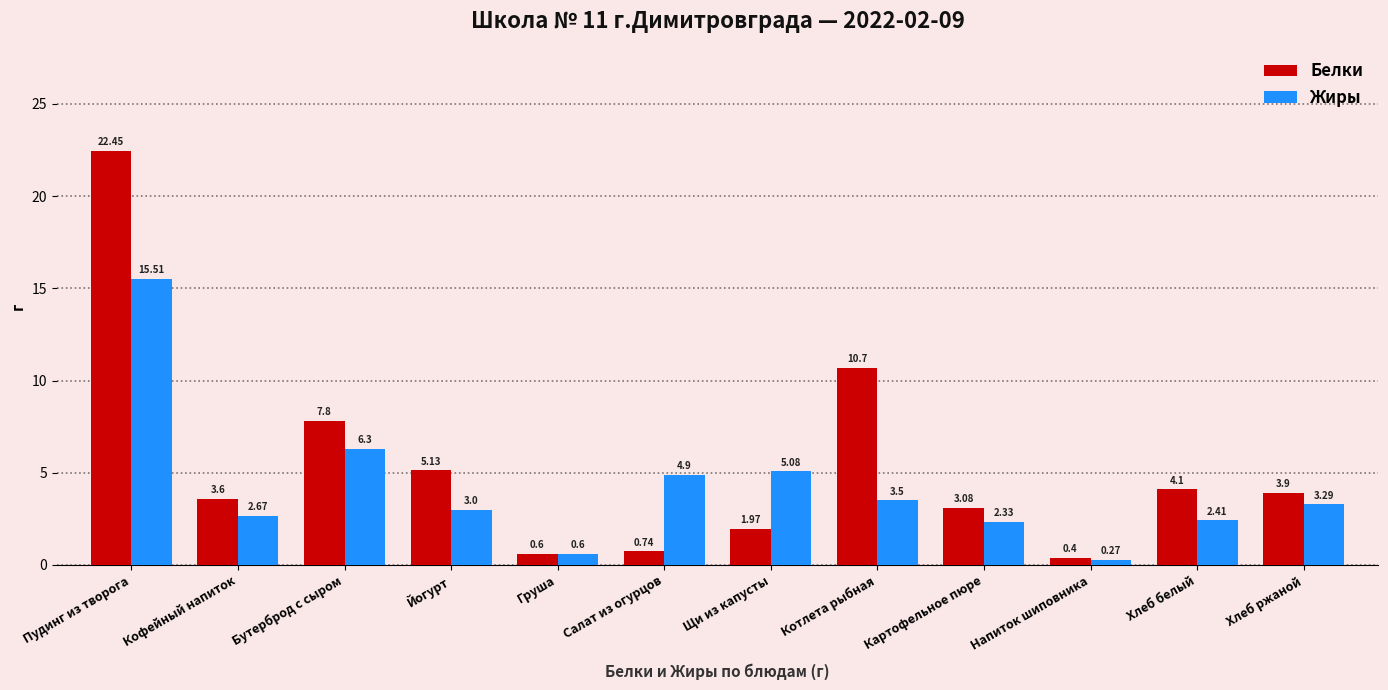

At how many categories does at least one series exceed 4?

7